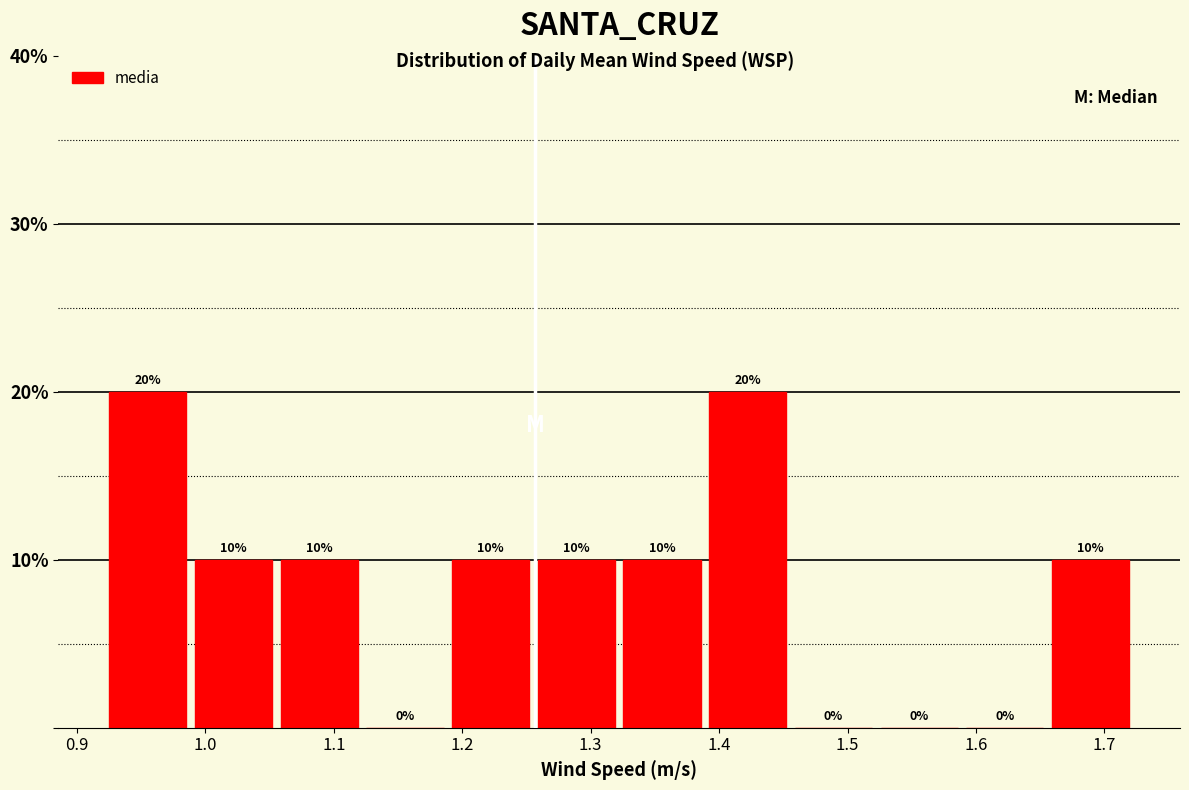

Reading left to right, transcribe this chart: for each bar, give the range it covers on the x-axis and its height. The bar edges are not printed on the chart, so give them approximately, as read against the axis.

0.92 to 0.99: 20
0.99 to 1.06: 10
1.06 to 1.12: 10
1.12 to 1.19: 0
1.19 to 1.26: 10
1.26 to 1.32: 10
1.32 to 1.39: 10
1.39 to 1.46: 20
1.46 to 1.52: 0
1.52 to 1.59: 0
1.59 to 1.66: 0
1.66 to 1.72: 10